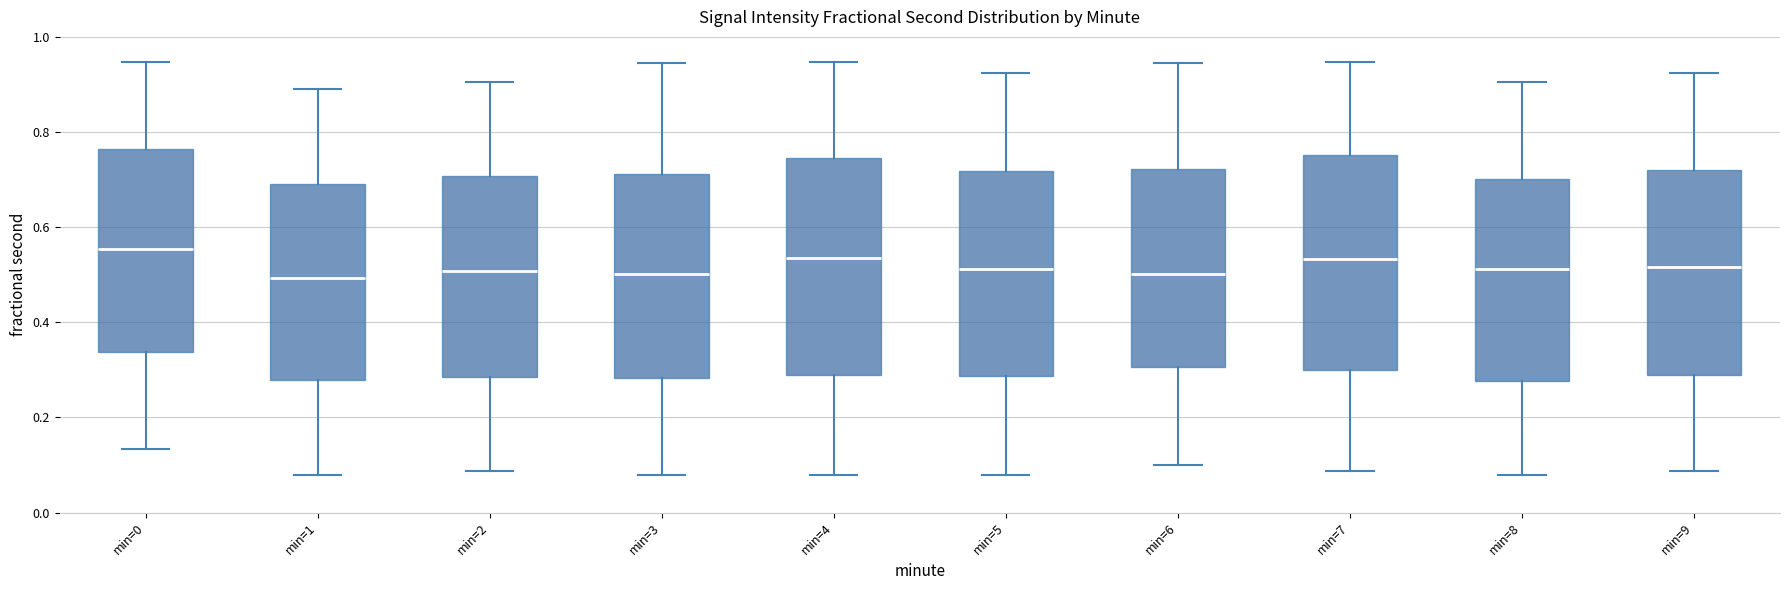

Reading left to right, read every box against the y-axis: the position of its median line, the range the box covers, and the ends of its whiskers. The values are not printed on the chart, so give them approximately, as read against the axis.

min=0: median 0.56, box 0.34 to 0.76, whiskers 0.14 to 0.94
min=1: median 0.50, box 0.28 to 0.70, whiskers 0.08 to 0.90
min=2: median 0.50, box 0.28 to 0.70, whiskers 0.08 to 0.90
min=3: median 0.50, box 0.28 to 0.72, whiskers 0.08 to 0.94
min=4: median 0.54, box 0.30 to 0.74, whiskers 0.08 to 0.94
min=5: median 0.52, box 0.28 to 0.72, whiskers 0.08 to 0.92
min=6: median 0.50, box 0.30 to 0.72, whiskers 0.10 to 0.94
min=7: median 0.54, box 0.30 to 0.76, whiskers 0.08 to 0.94
min=8: median 0.52, box 0.28 to 0.70, whiskers 0.08 to 0.90
min=9: median 0.52, box 0.28 to 0.72, whiskers 0.08 to 0.92